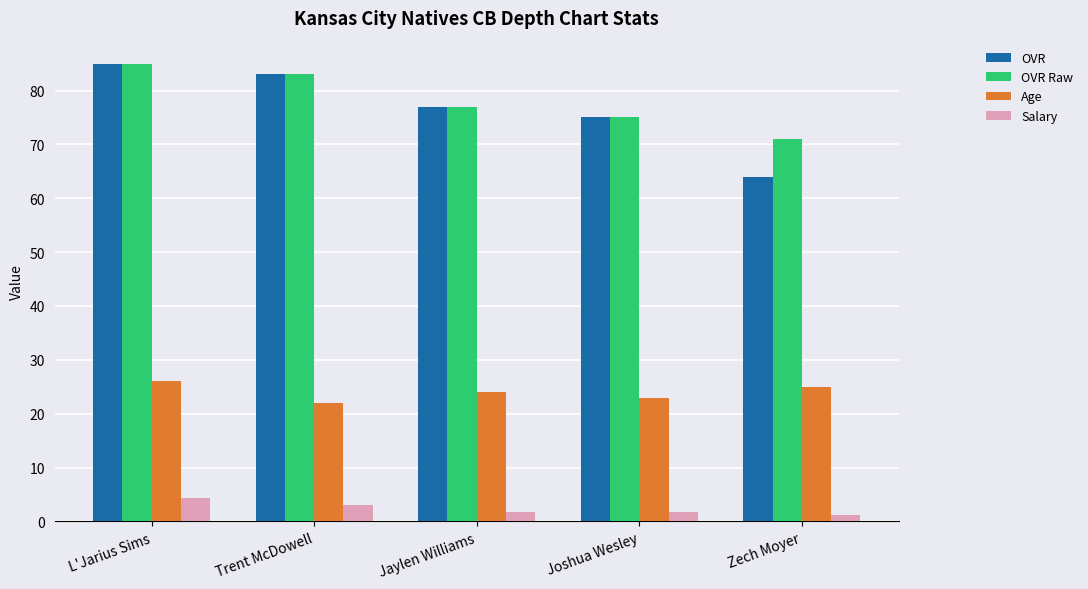

At which label does OVR Raw reach its peak?

L'Jarius Sims